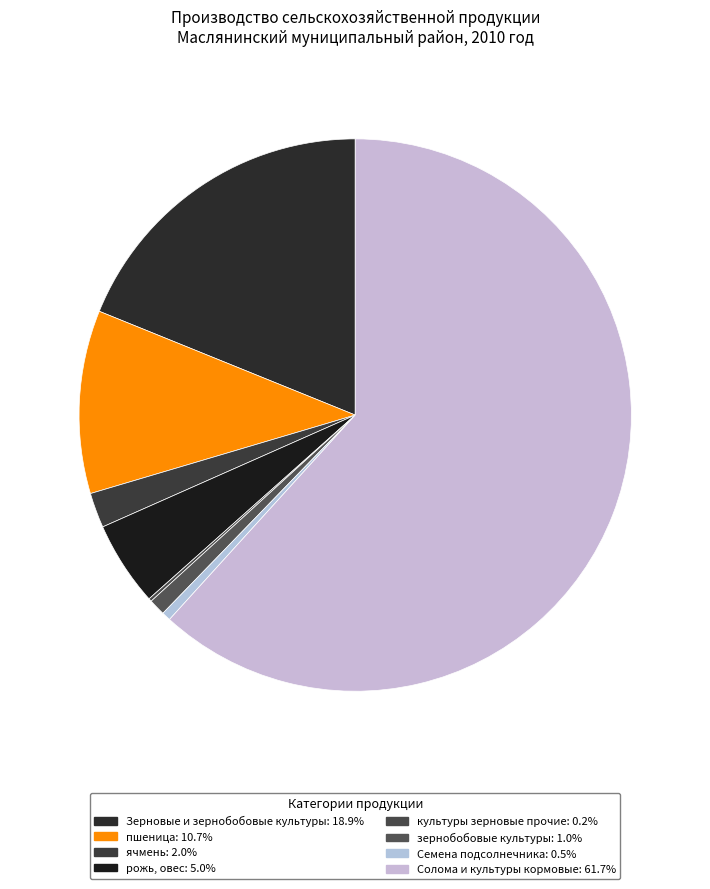

To the nearest percent, what portion does Зерновые и зернобобовые культуры represent?

19%